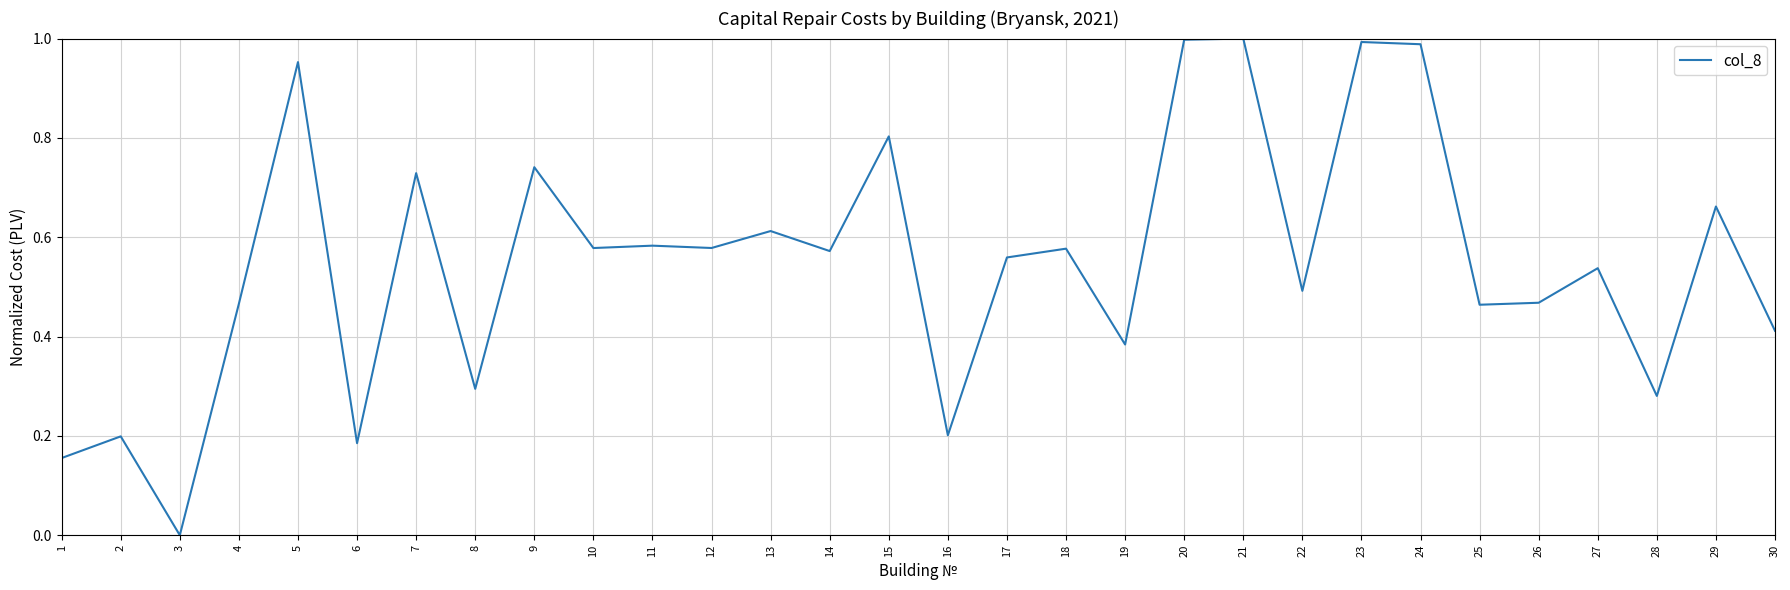

Which label corresponds to the smallest value in the chart?

3